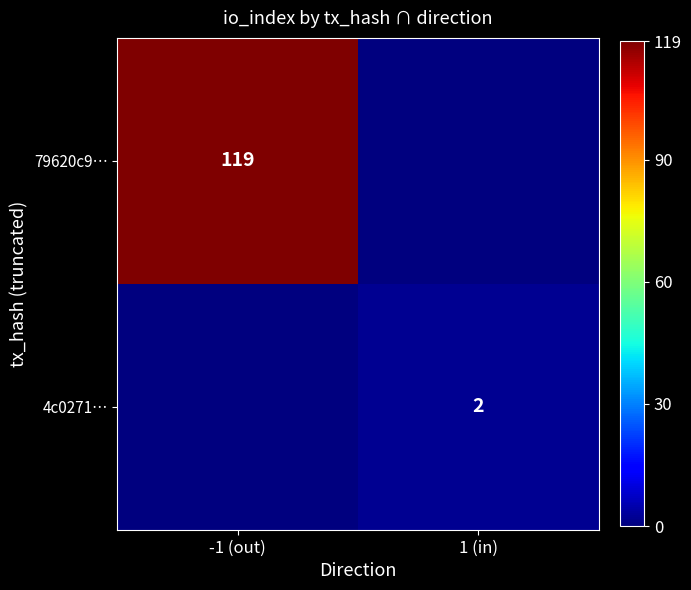

The value of 79620c9… at -1 (out) is 119. True or false?

True